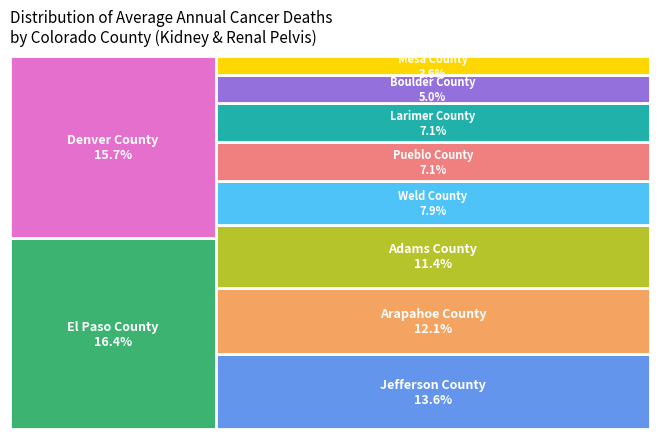

Which slice is the smallest?

Mesa County